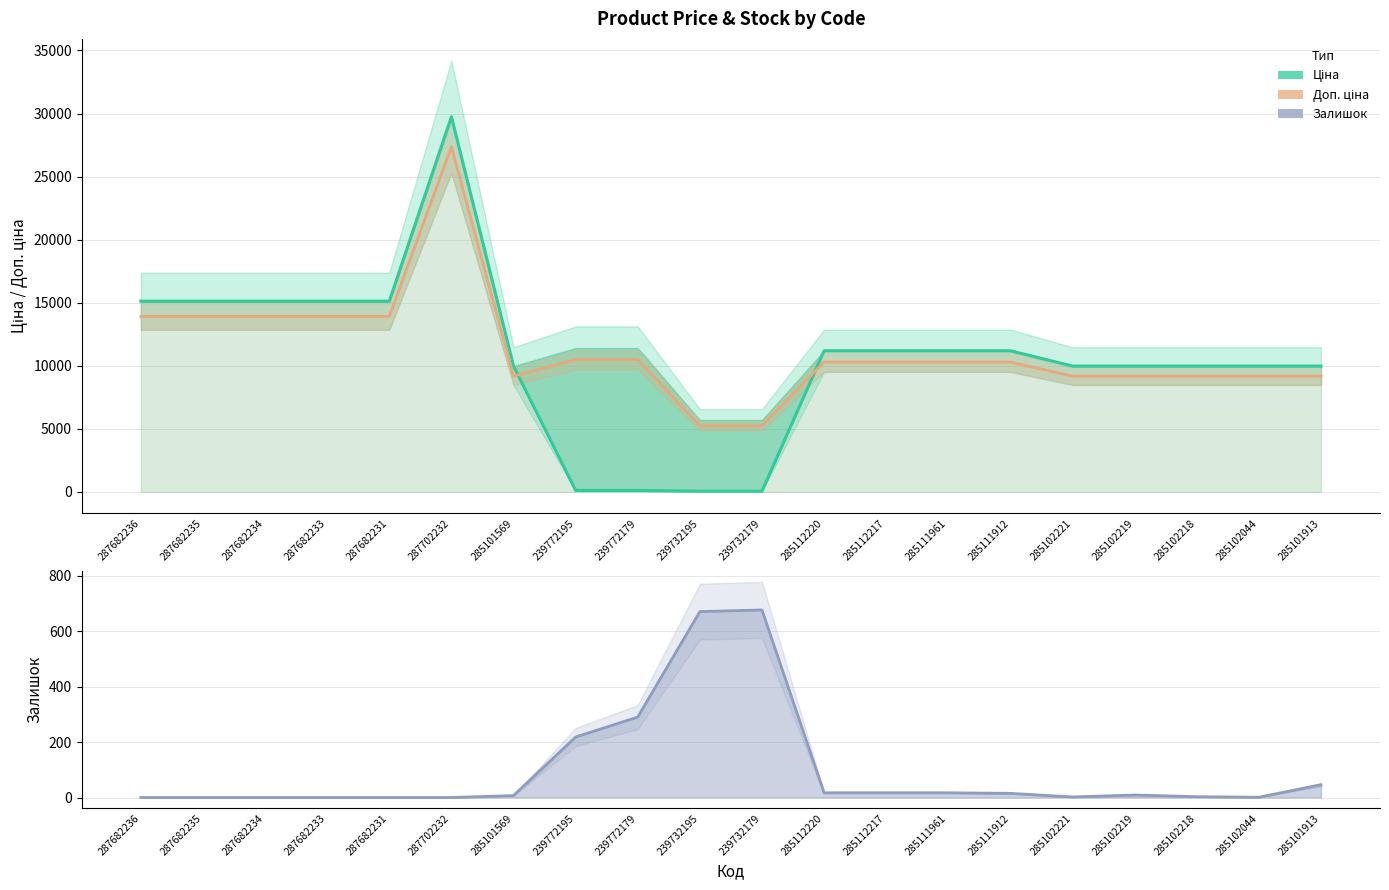

True or false: Доп. ціна has more than 1 interior local peaks.

False